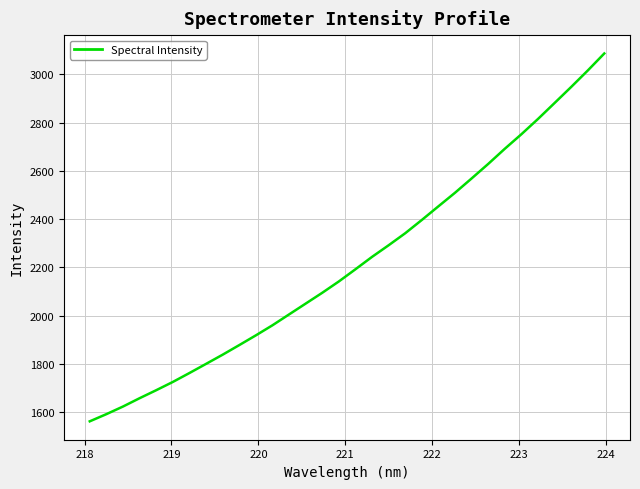

What is the difference between the maximum and minimum values?

1522.3